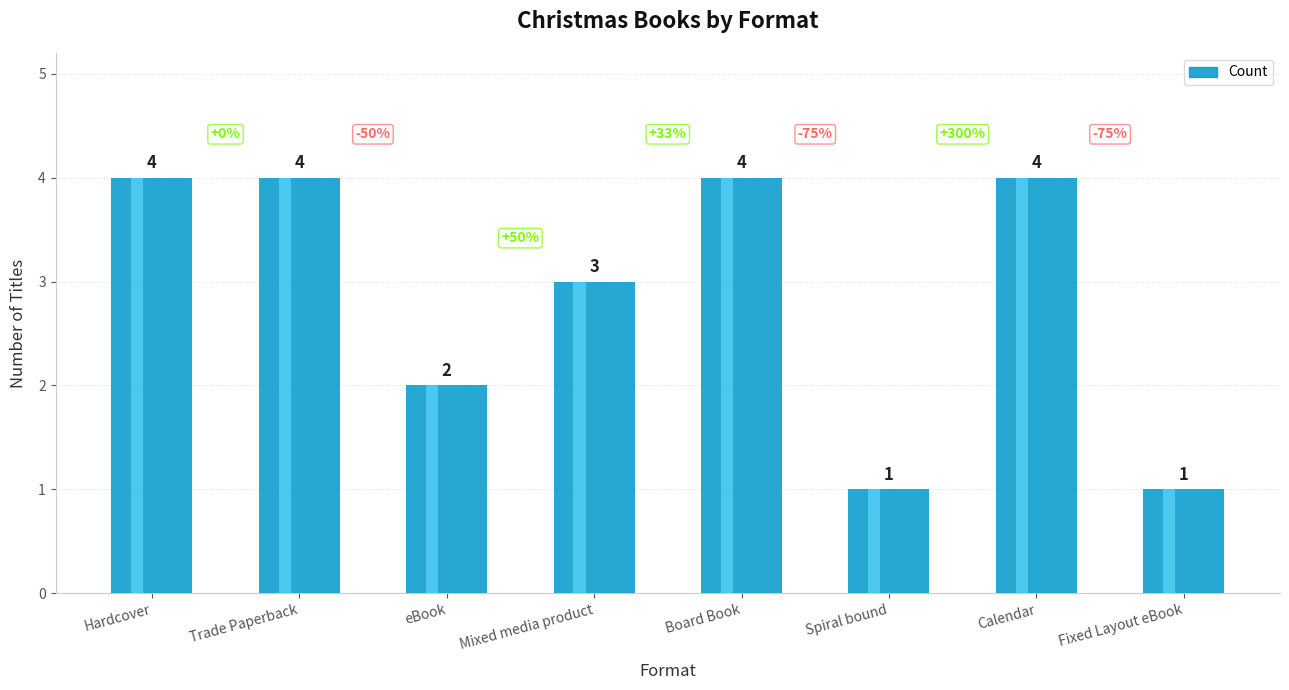

What is the label of the 2nd bar from the left?

Trade Paperback